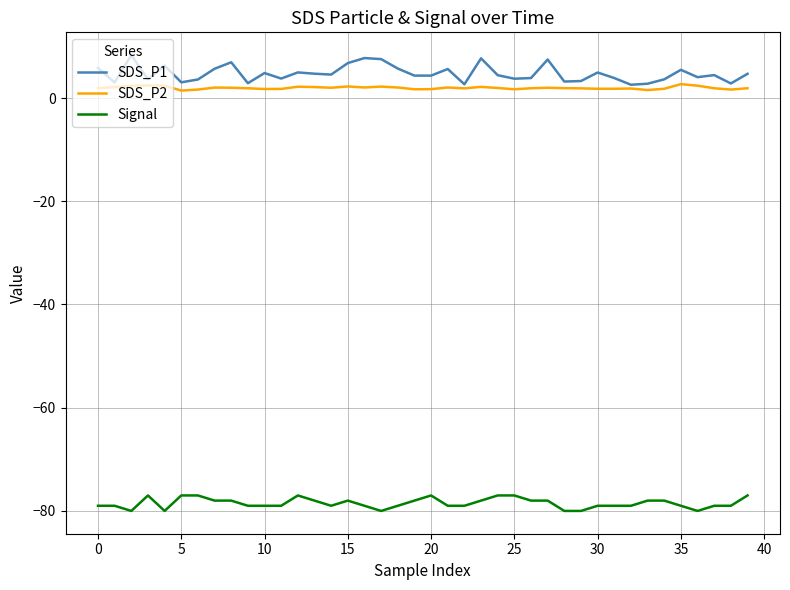

What is the greatest value displayed?

8.3